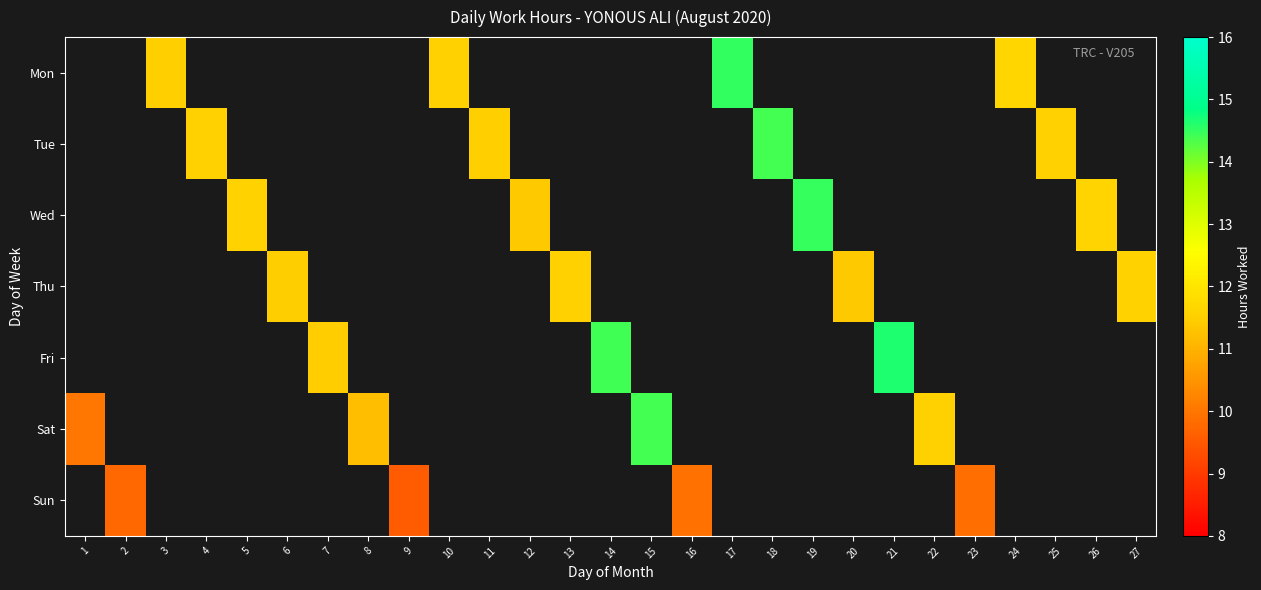

How many categories are shown in the chart?

27